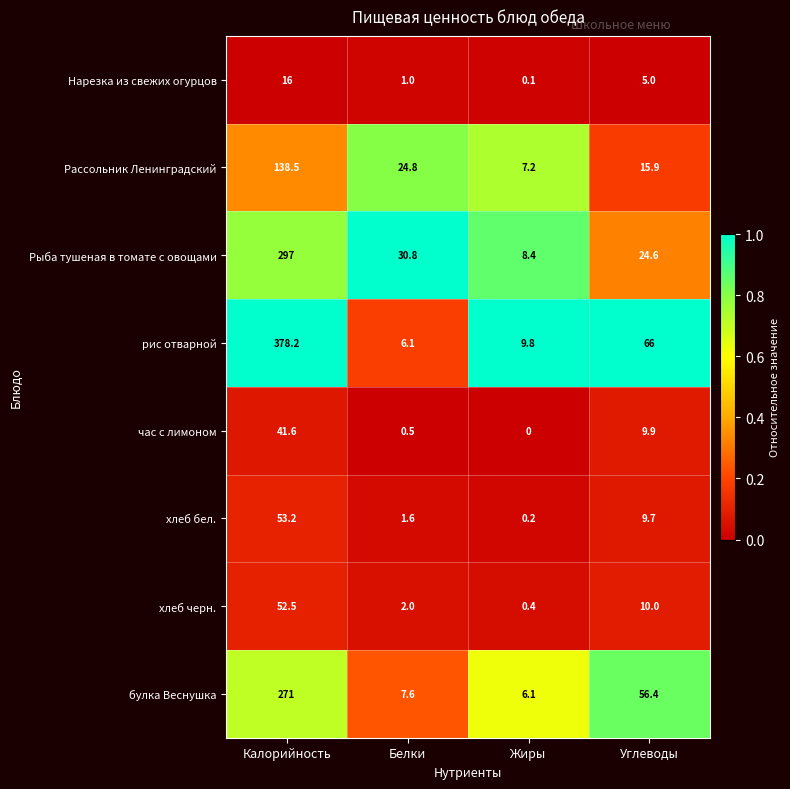

Which series changed the most between Калорийность and Жиры?

рис отварной